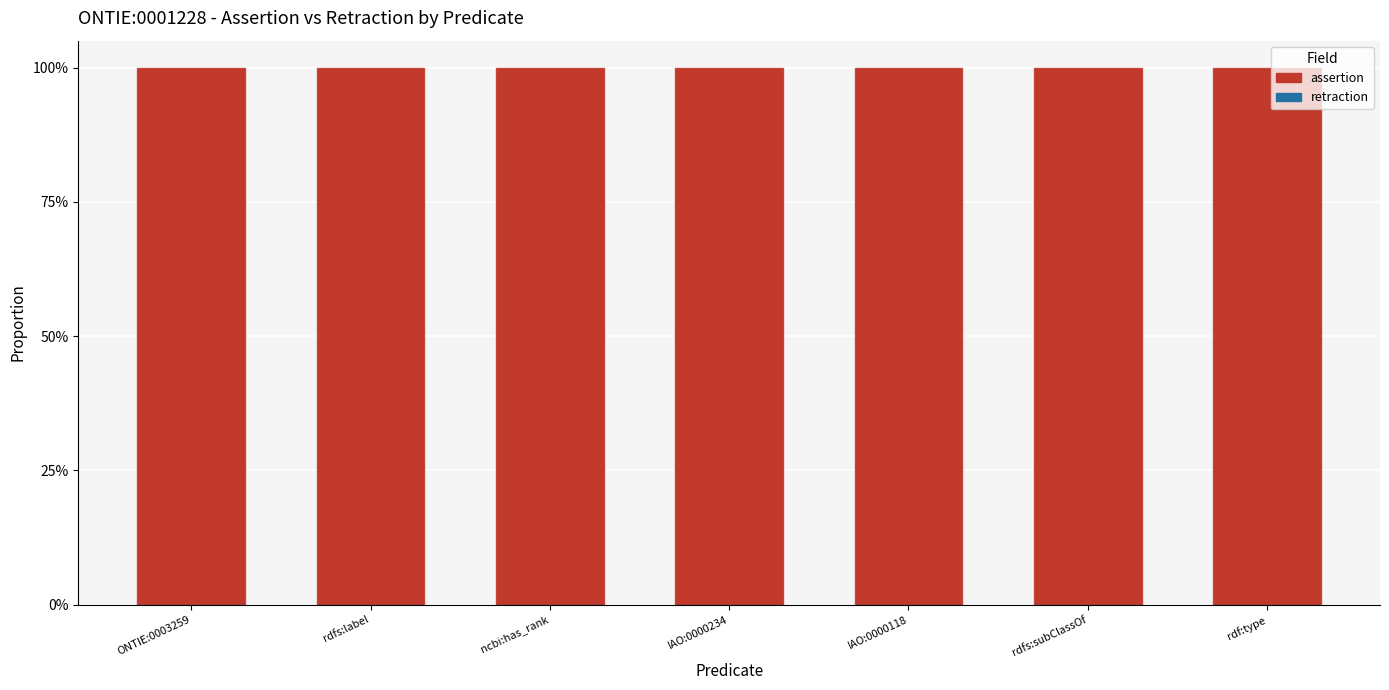

Count the number of categories in the chart.

7